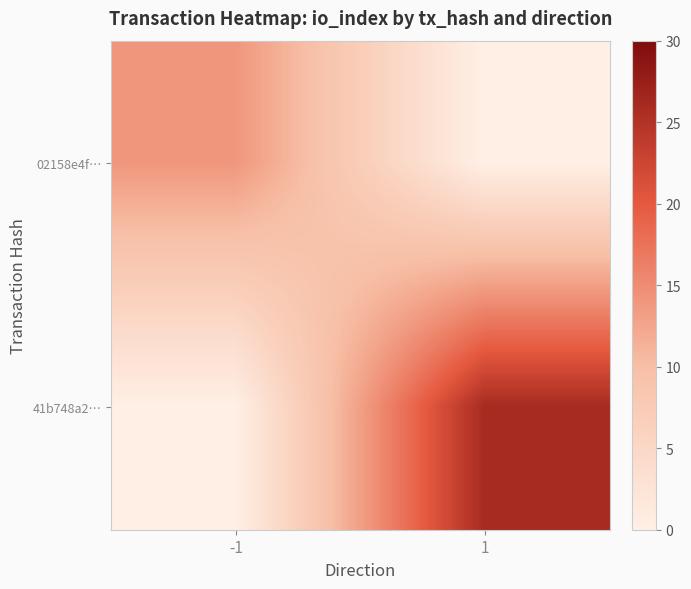

Reading left to right, list all the values displayed in this chart.

02158e4f…: -1=14	1=0
41b748a2…: -1=0	1=26